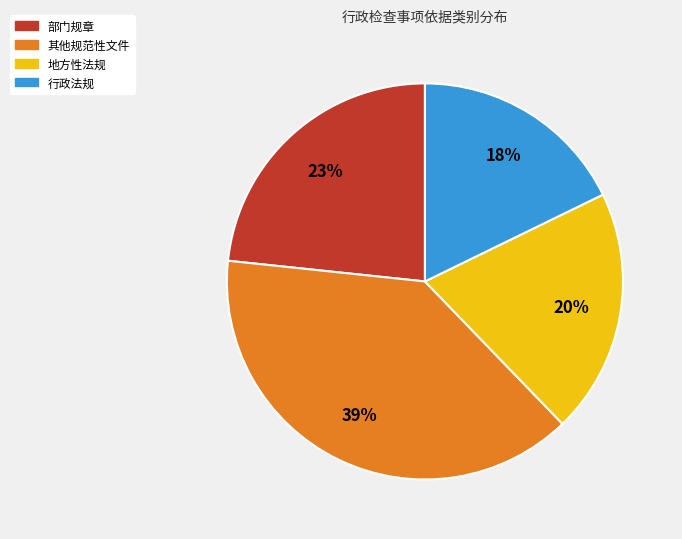

Approximately how many times larger is the value at 部门规章 compared to 其他规范性文件?

0.6